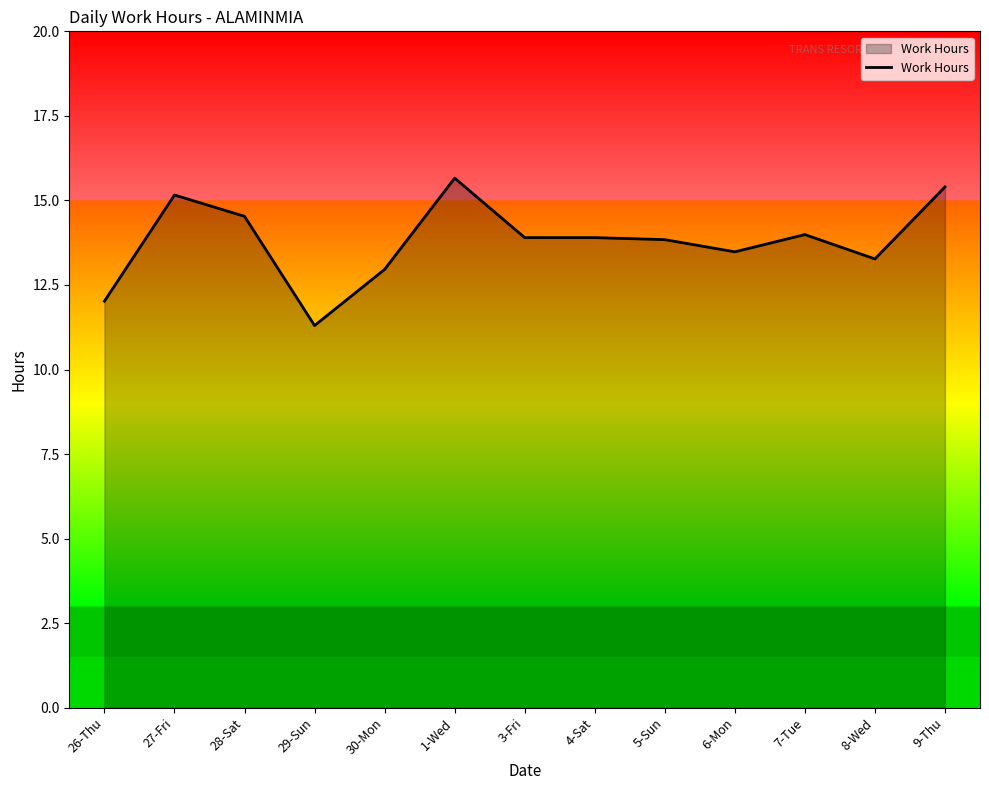

How many lines are shown in the chart?

1